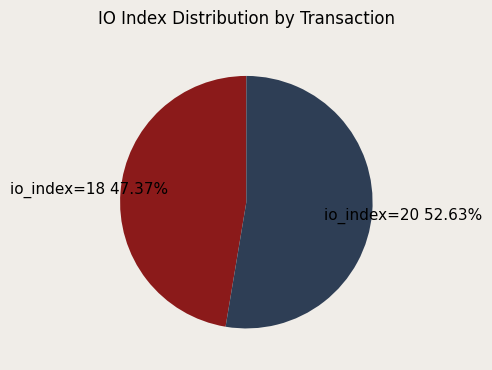

Is there any slice that represents more than half of the pie?

Yes